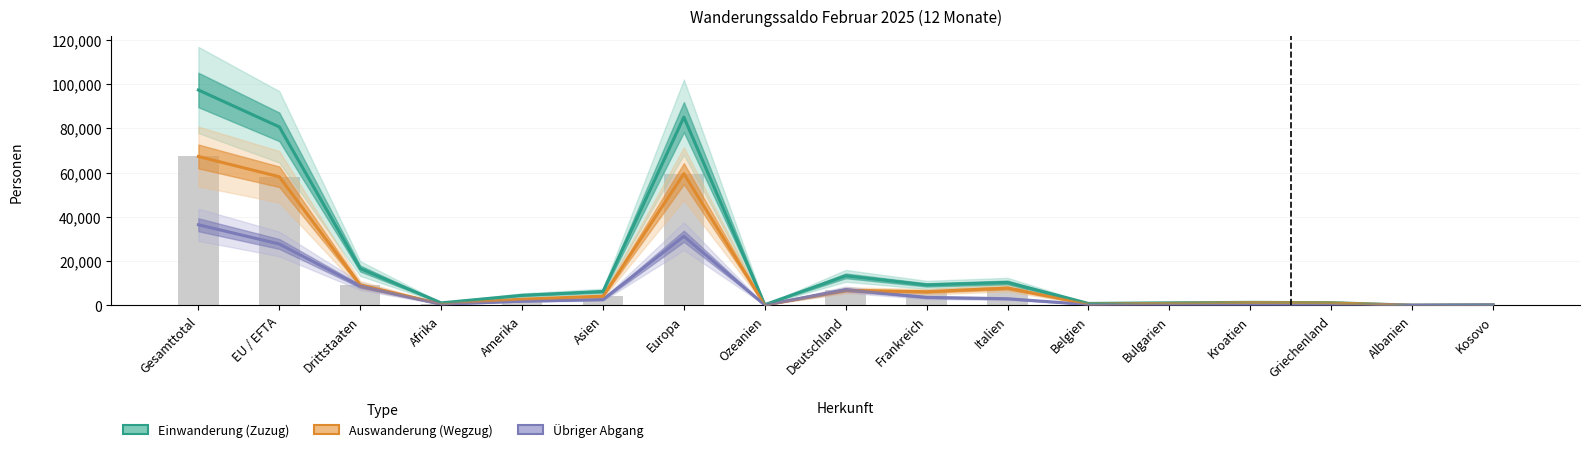

What are all the series names shown in the legend?

Einwanderung (Zuzug), Auswanderung (Wegzug), Ubriger Abgang